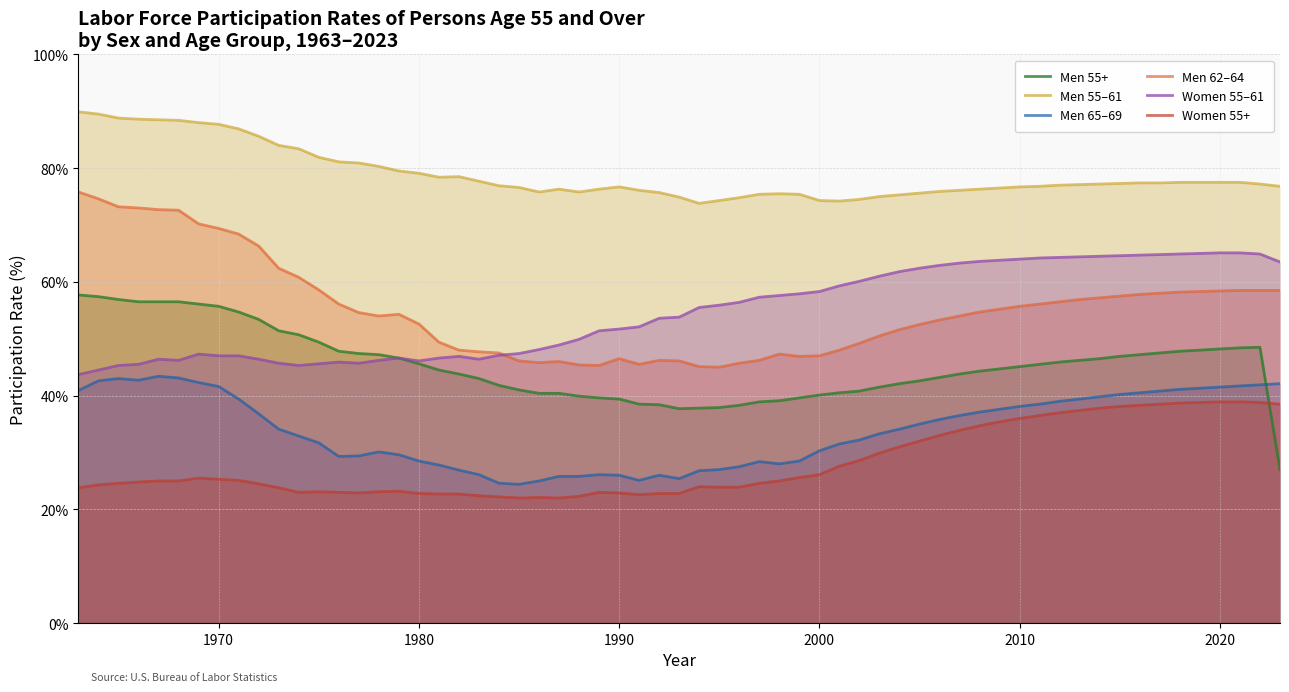

True or false: Women 55+ and Women 55–61 intersect in this chart.

False